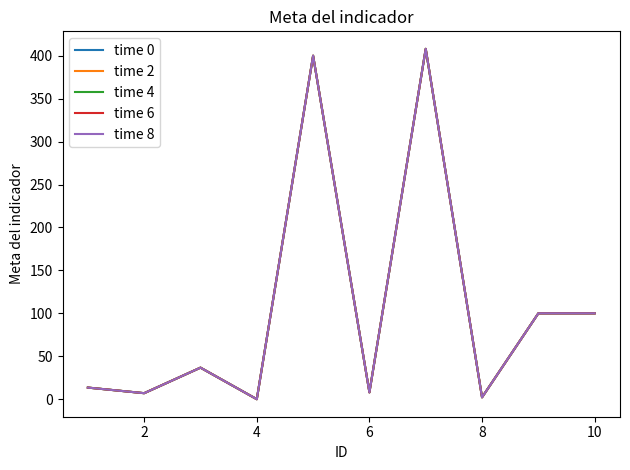

Does the chart display data point markers on the line(s)?

No